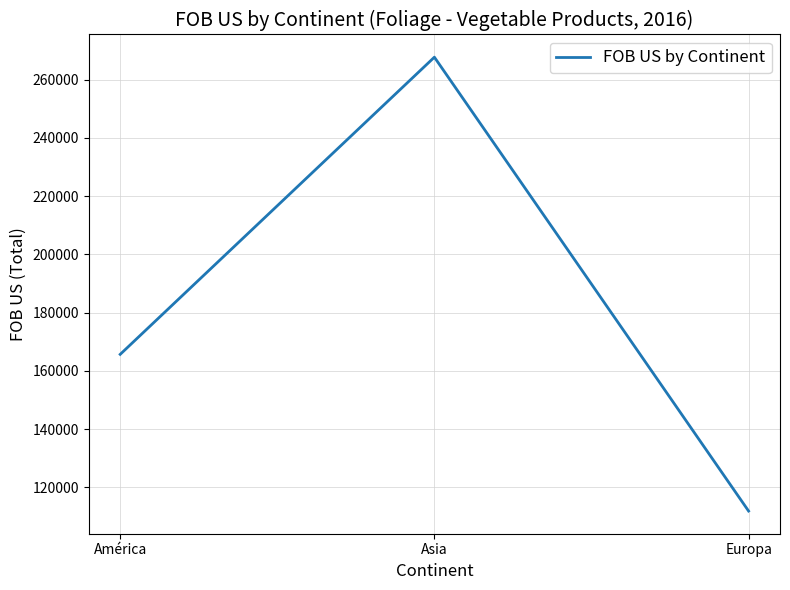

List the labels in order of value, smallest first.

Europa, América, Asia